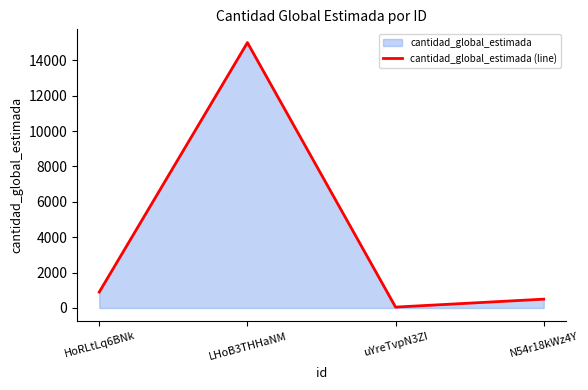

True or false: there are more than 0 points higher than both neighbors.

True